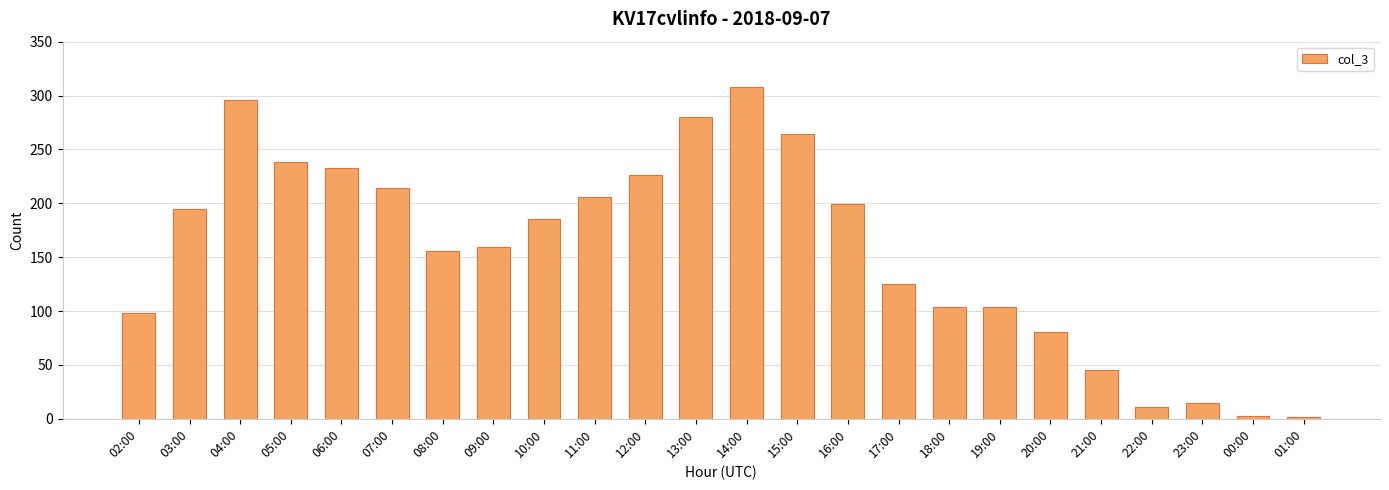

What position from the left is 02:00?

1